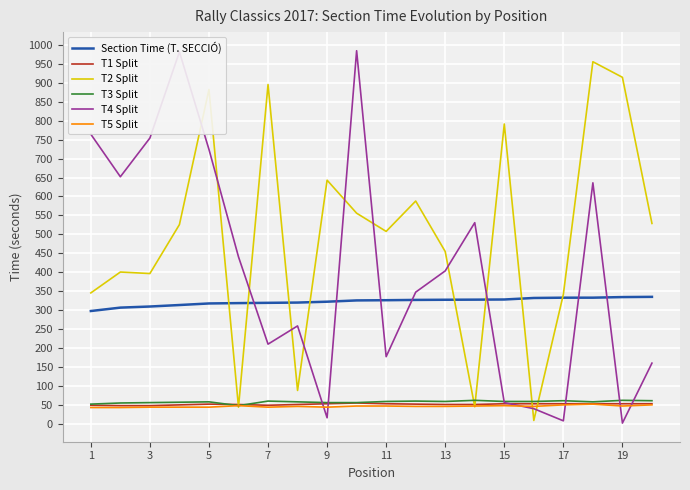

What is the highest value of the T3 Split series?

63.0